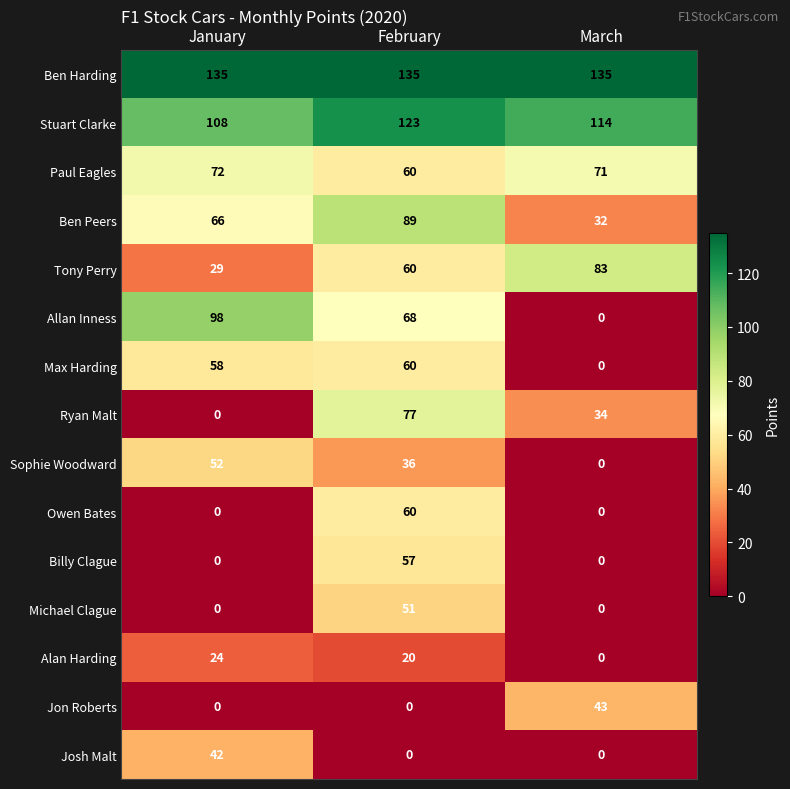

How many categories are shown in the chart?

3